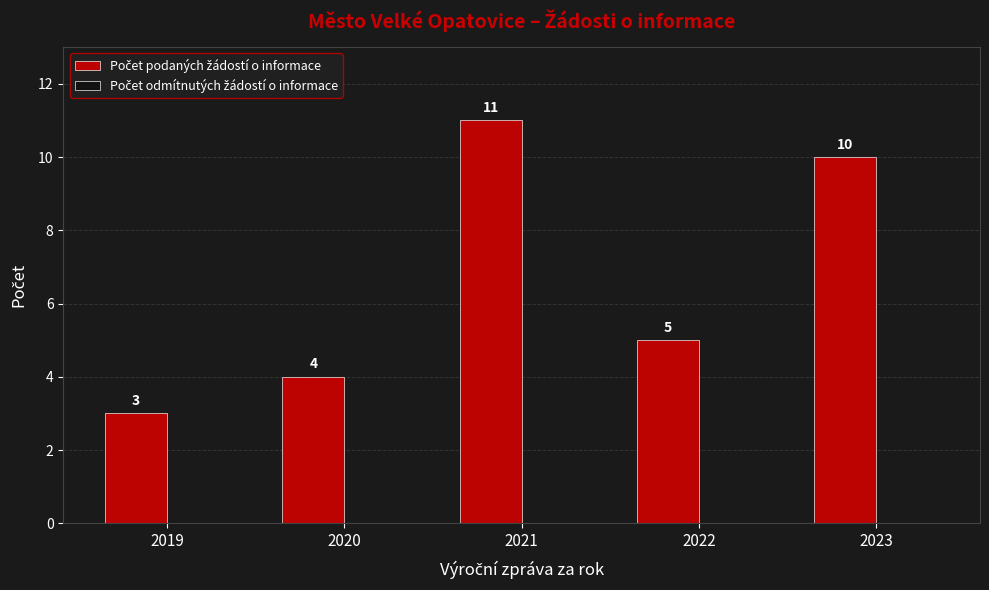

What is the change in value from 2019 to 2021?

+8